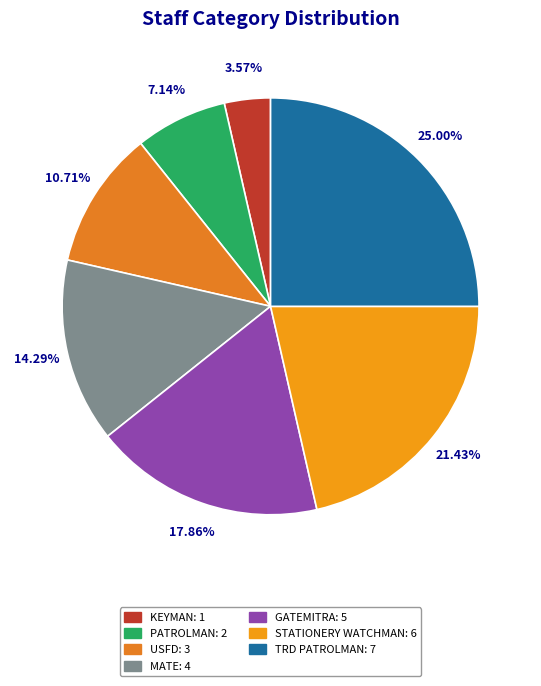

How many slices are in this pie chart?

7